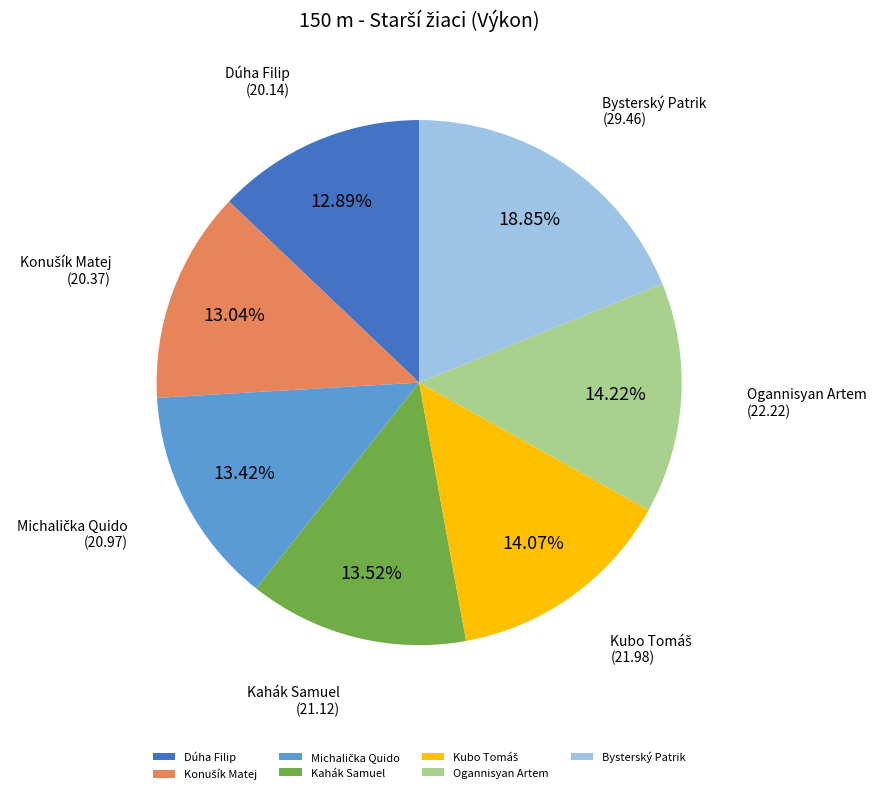

Between Dúha Filip and Bysterský Patrik, which is larger?

Bysterský Patrik